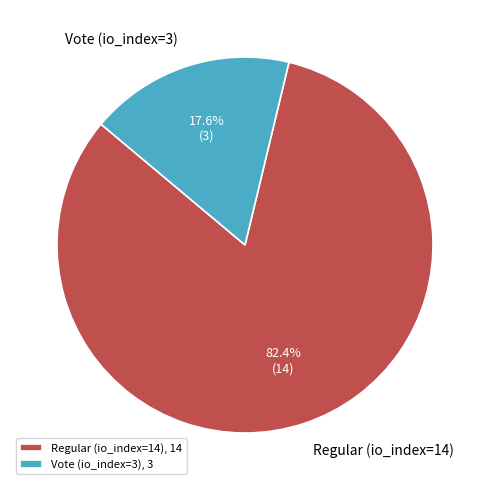

How many slices are in this pie chart?

2